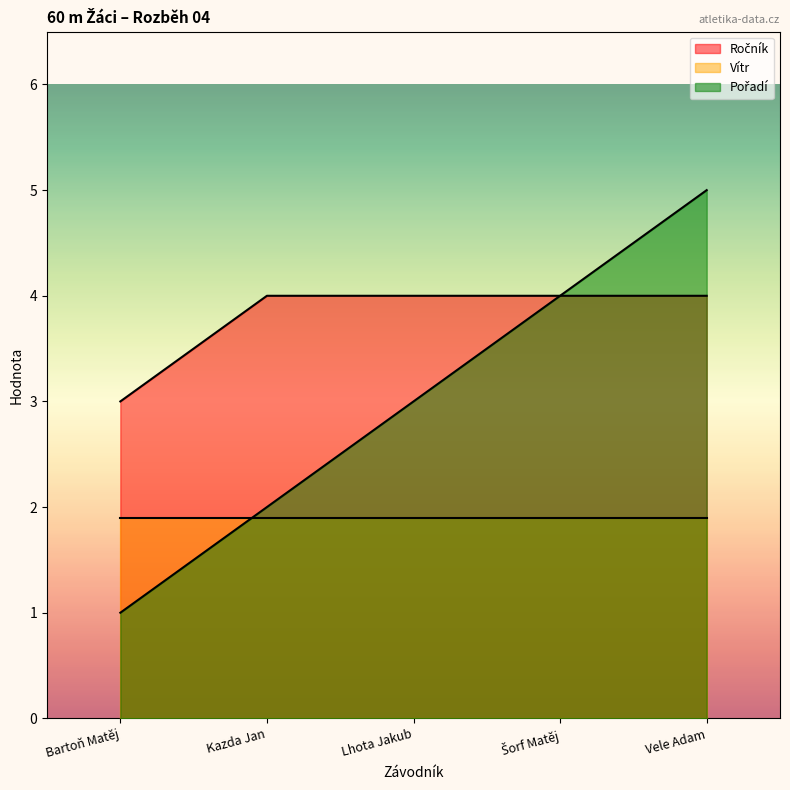

How many lines are shown in the chart?

3